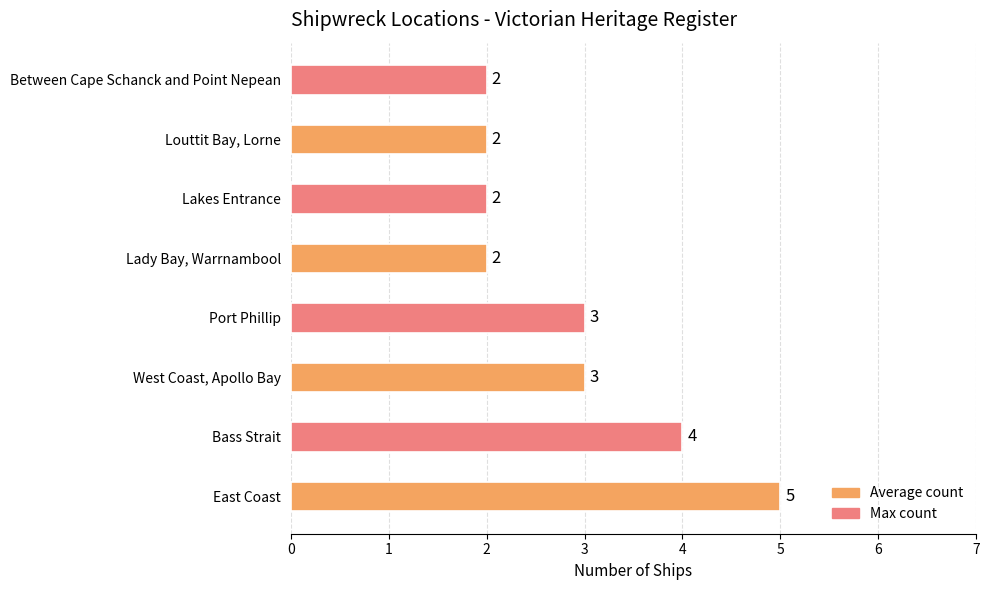

Is it true that the value at Between Cape Schanck and Point Nepean is 2?

True